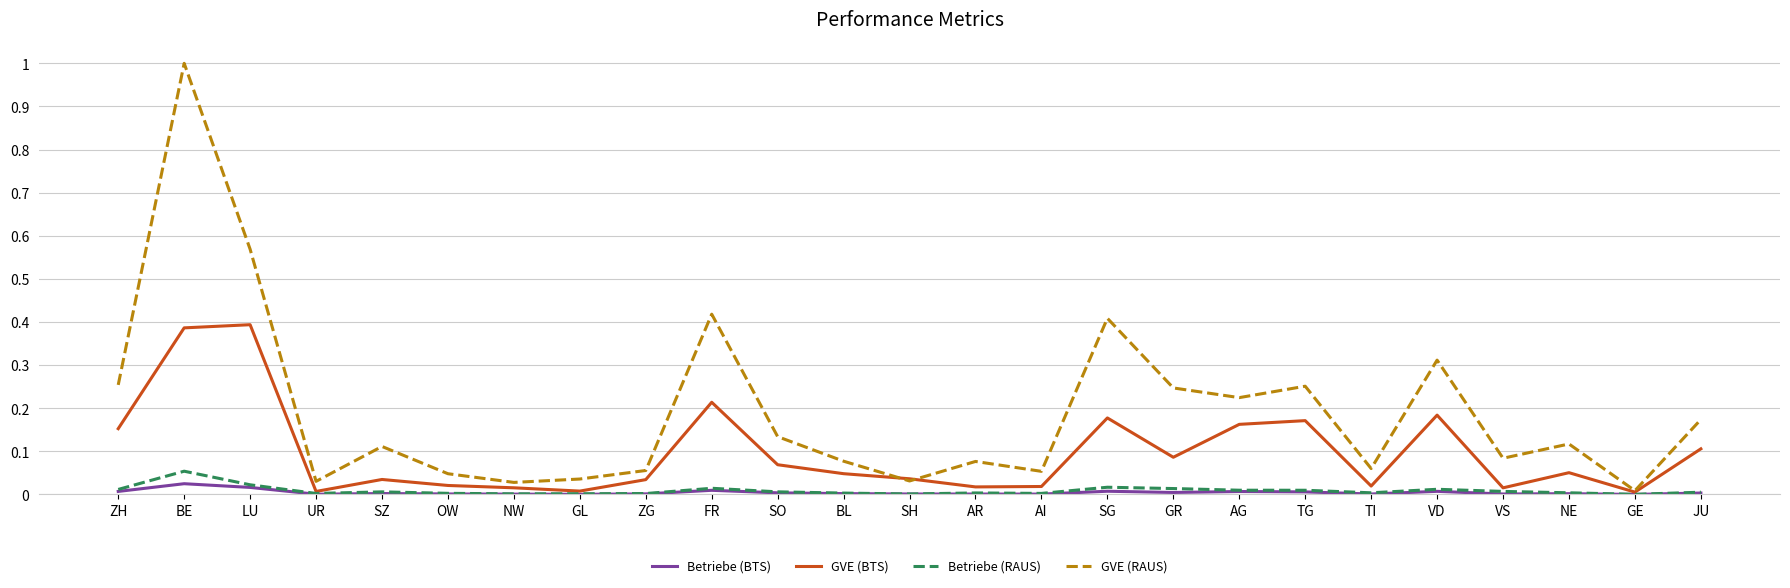

Is it true that GVE (RAUS) equals 0.0 at NW?

True